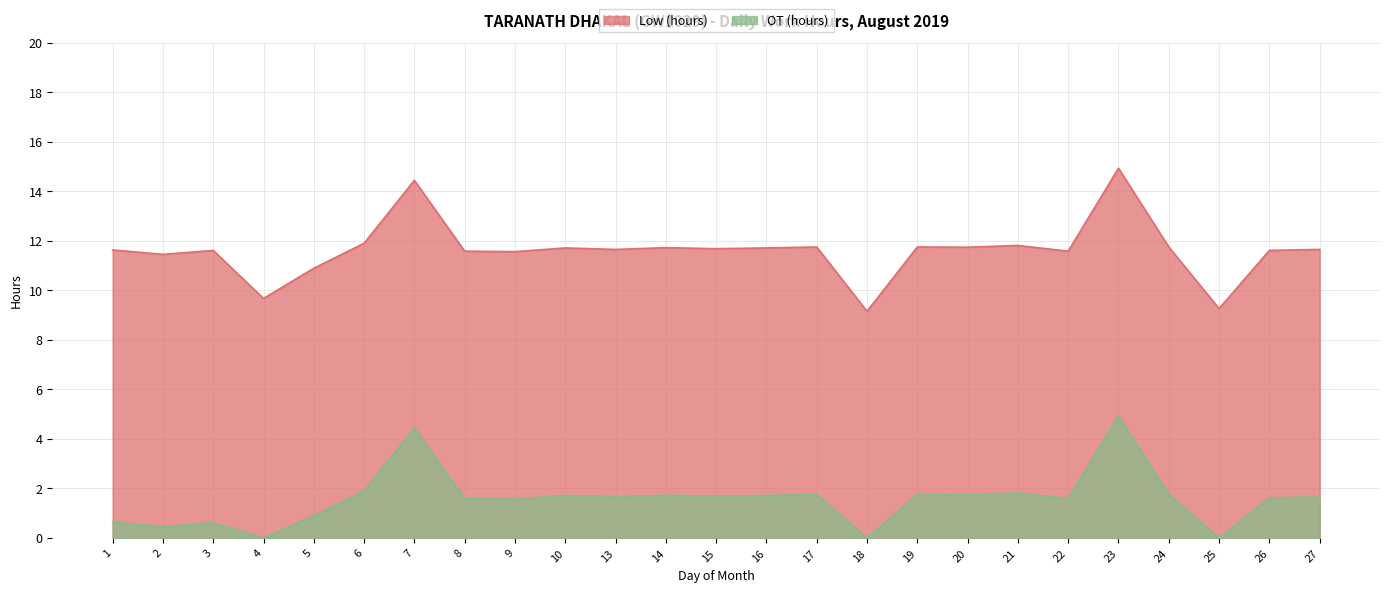

Does the chart display data point markers on the line(s)?

No